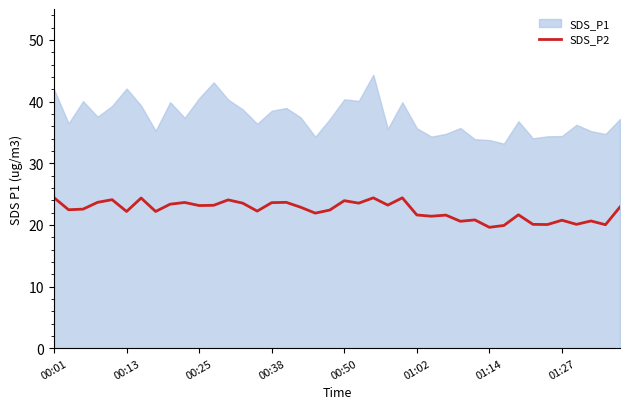

The SDS_P2 series shows 23.6 at 00:38. True or false?

True